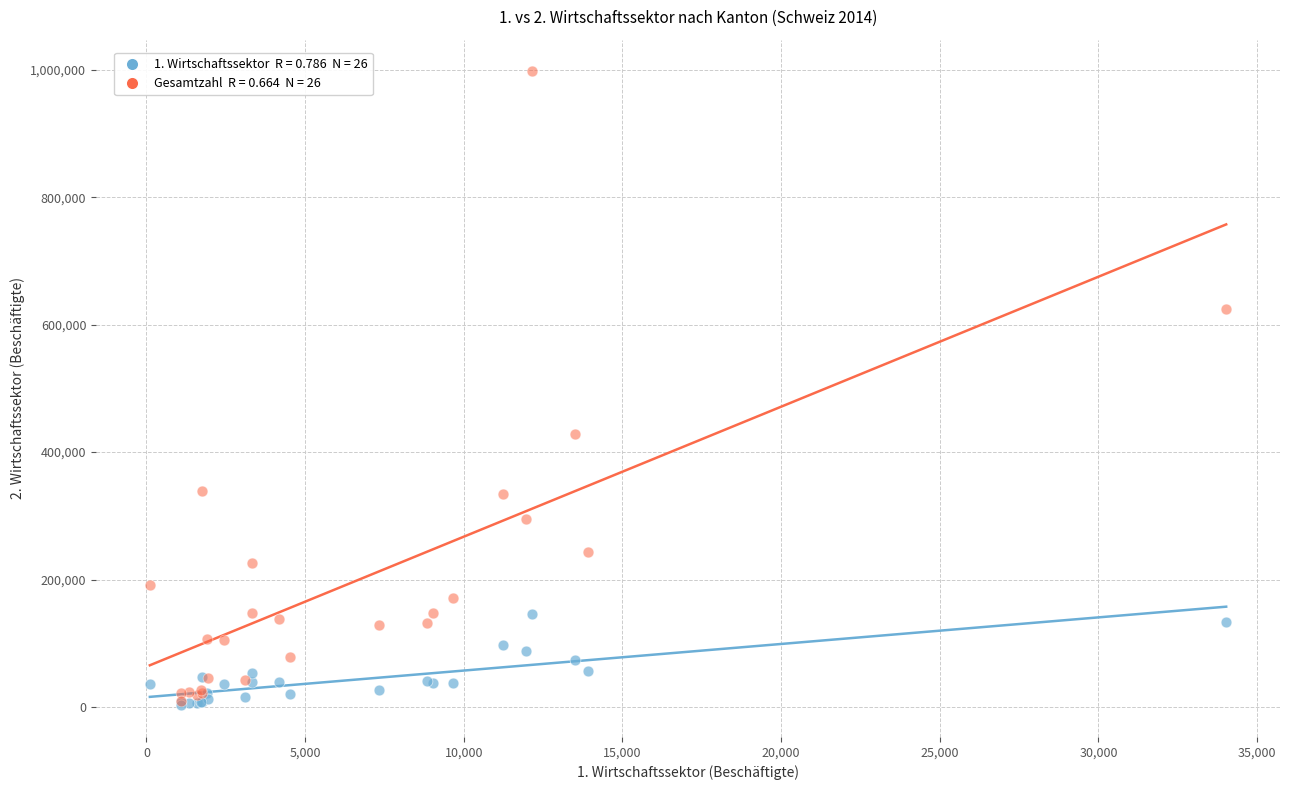

Across all series, what Y value is closest to 500120?

429019